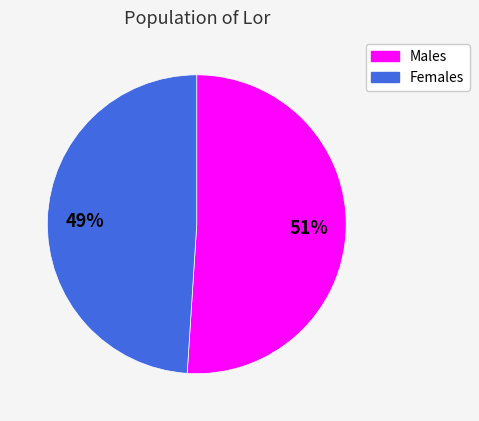

To the nearest percent, what is the average slice percentage?

50%